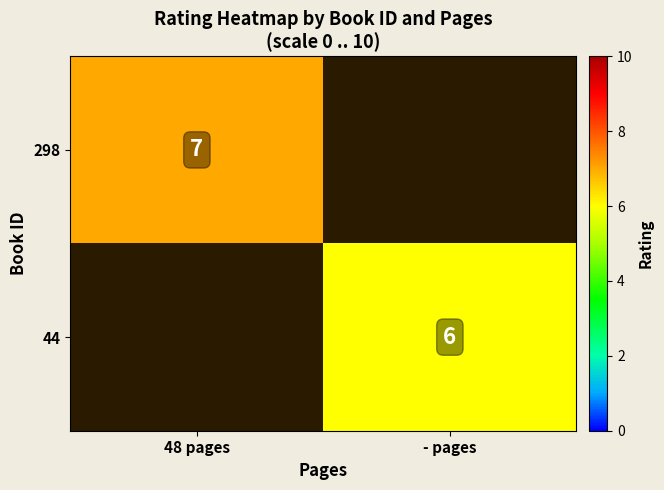

The value of 44 at - pages is 3. True or false?

False